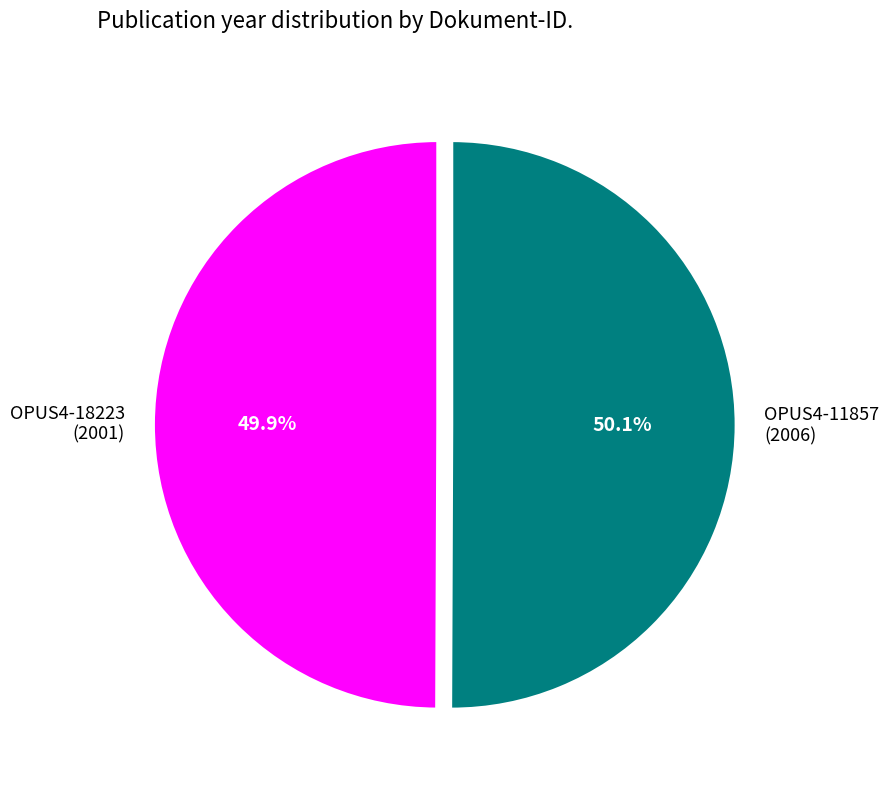

Count the number of slices in the pie.

2